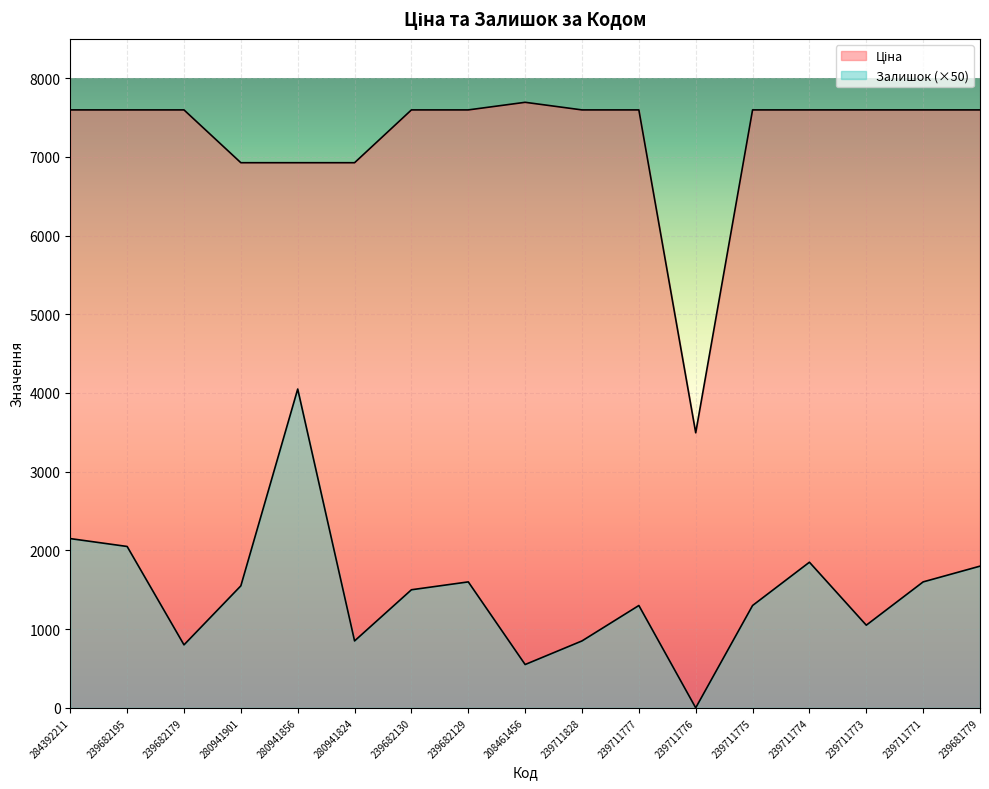

How many lines are shown in the chart?

2